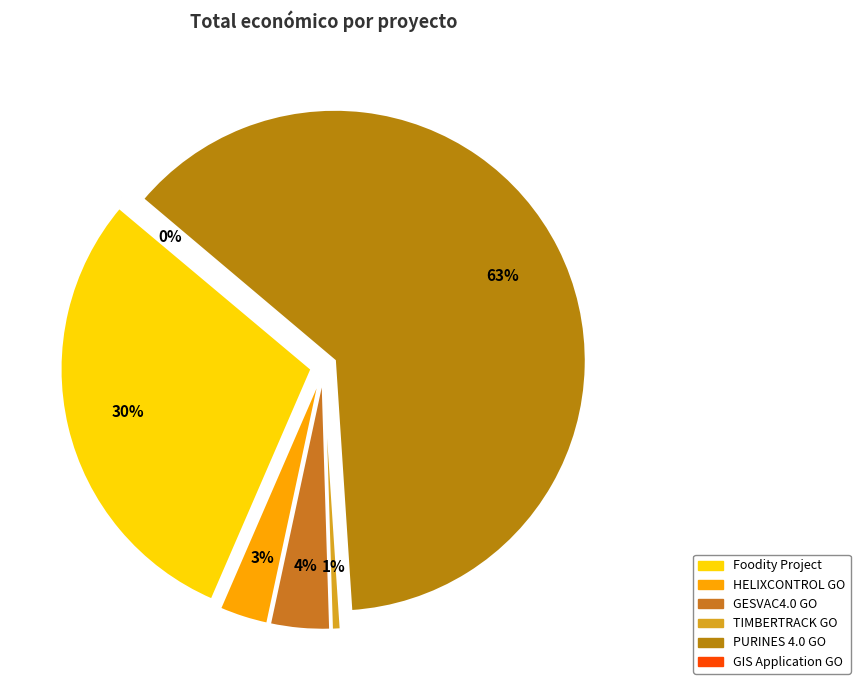

To the nearest percent, what is the difference between the TIMBERTRACK GO and GIS Application GO slice percentages?

1%